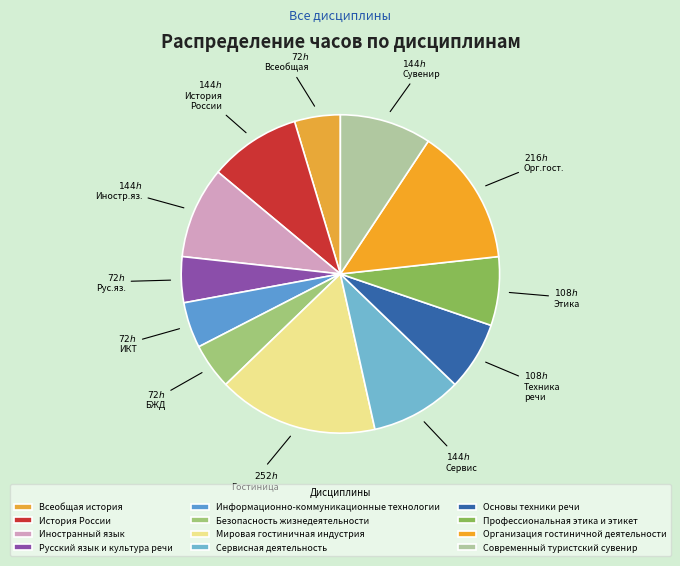

Which slice is the largest?

Мировая гостиничная индустрия